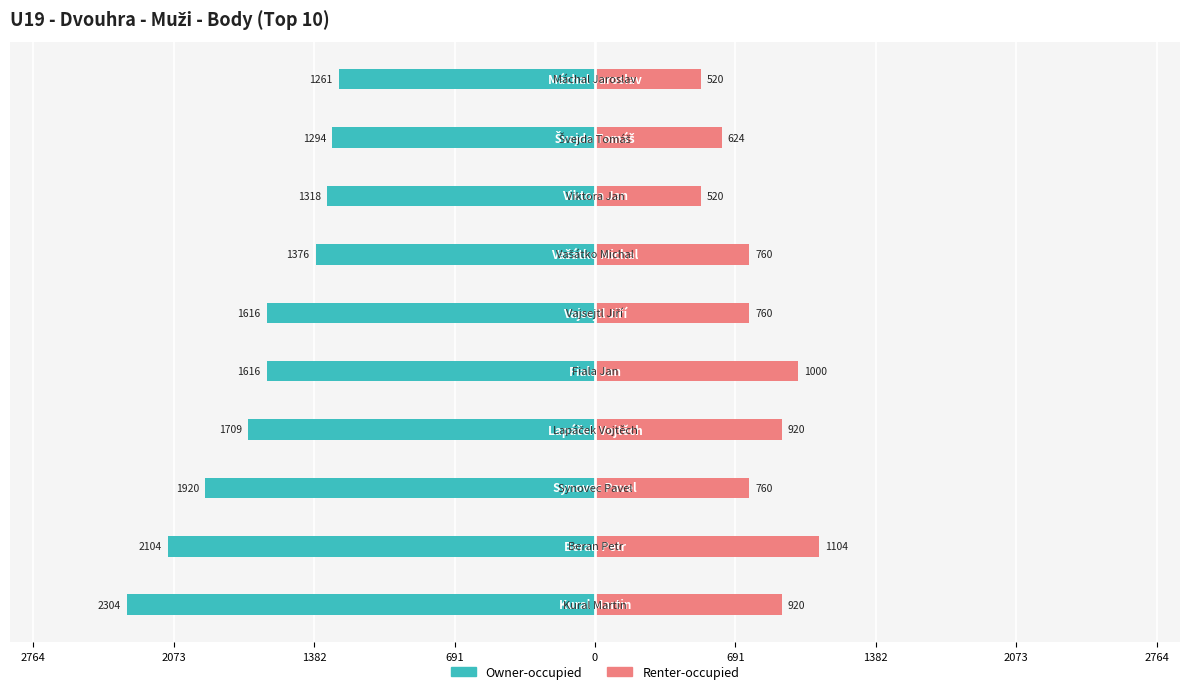

What is the spread (max minus min) of values at 691?

2629